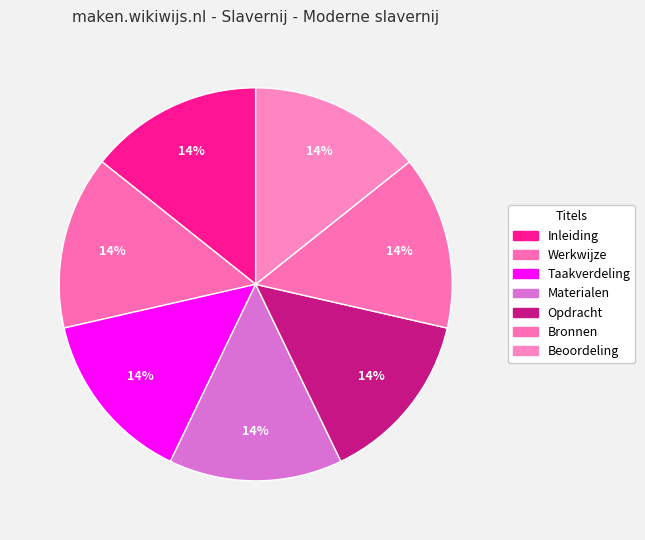

What is the smallest slice in the pie chart?

Inleiding